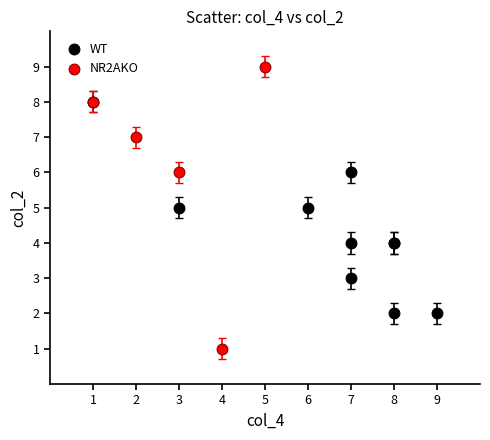

Which series reaches the minimum Y coordinate?

NR2AKO